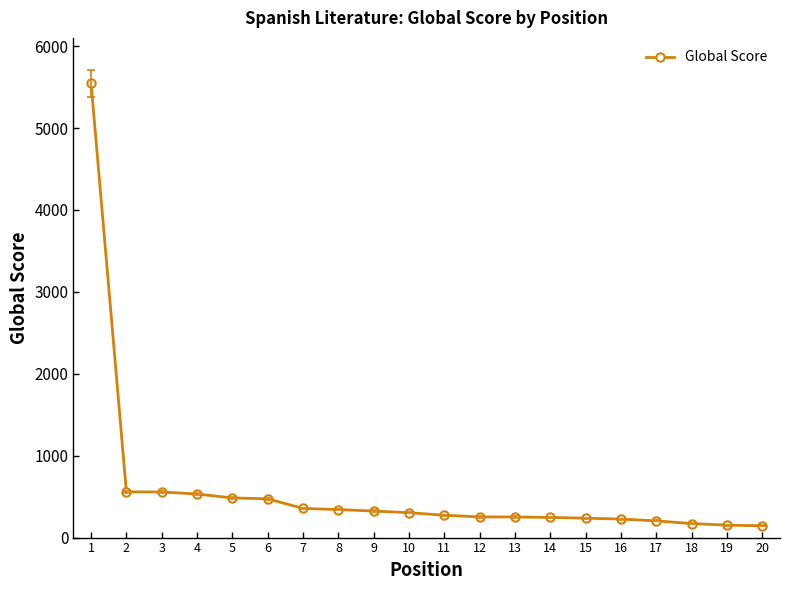

What is the difference between the maximum and minimum values?

5402